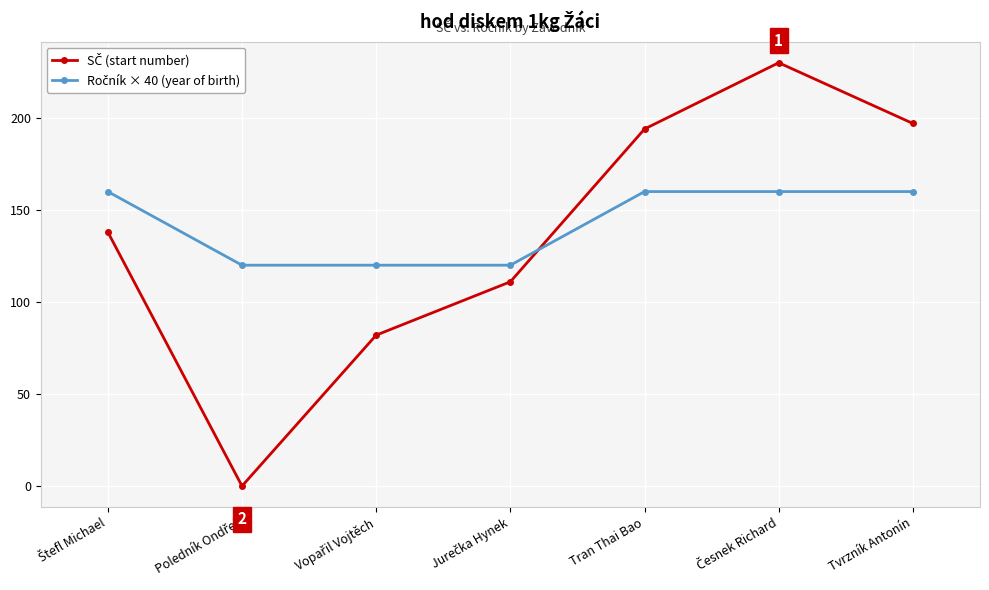

What is the difference between the highest and lowest values at Tvrzník Antonín?

37